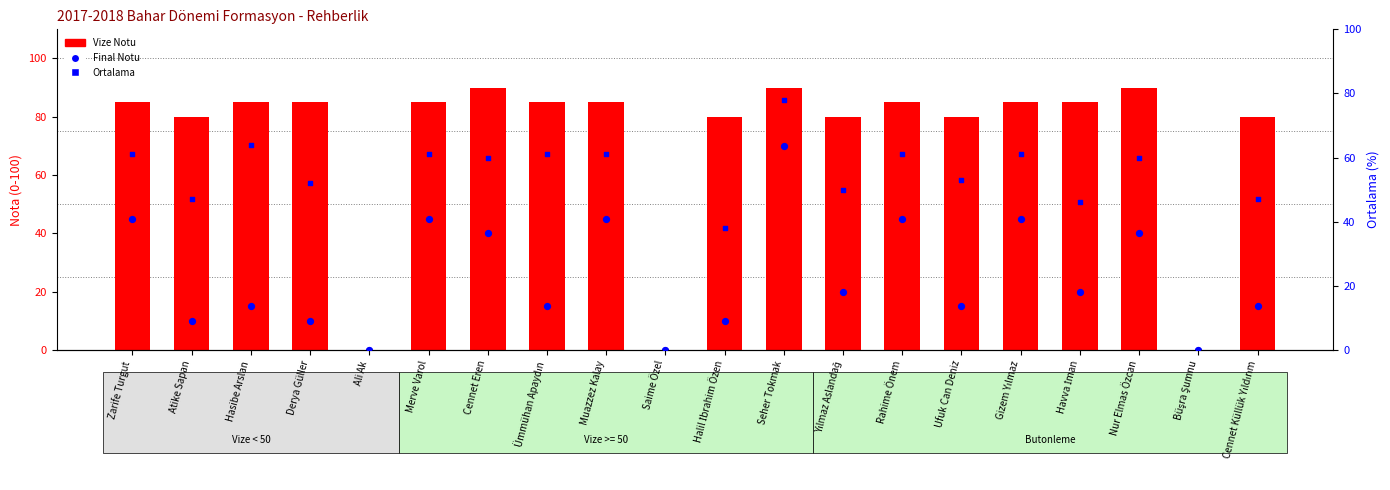

At which category is the sum across all series the highest?

Seher Tokmak